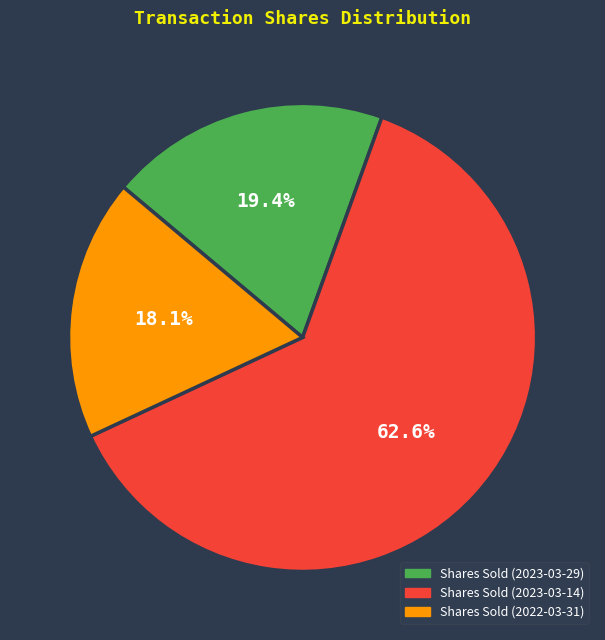

Is there any slice that represents more than half of the pie?

Yes